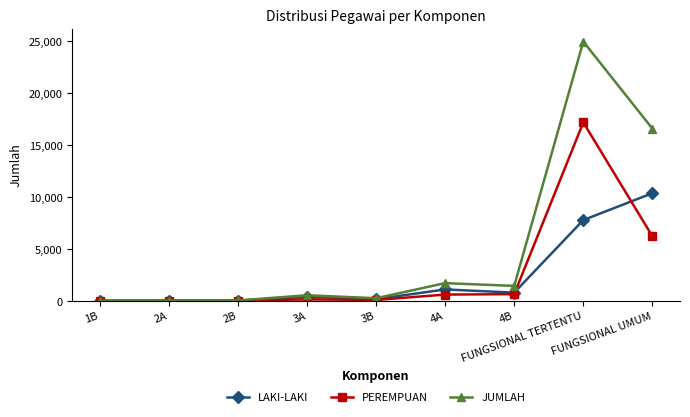

Read the JUMLAH value at 3B, to the nearest 10.

260